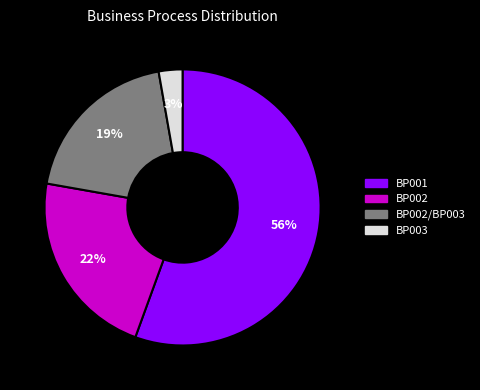

Does any single category account for the majority?

Yes